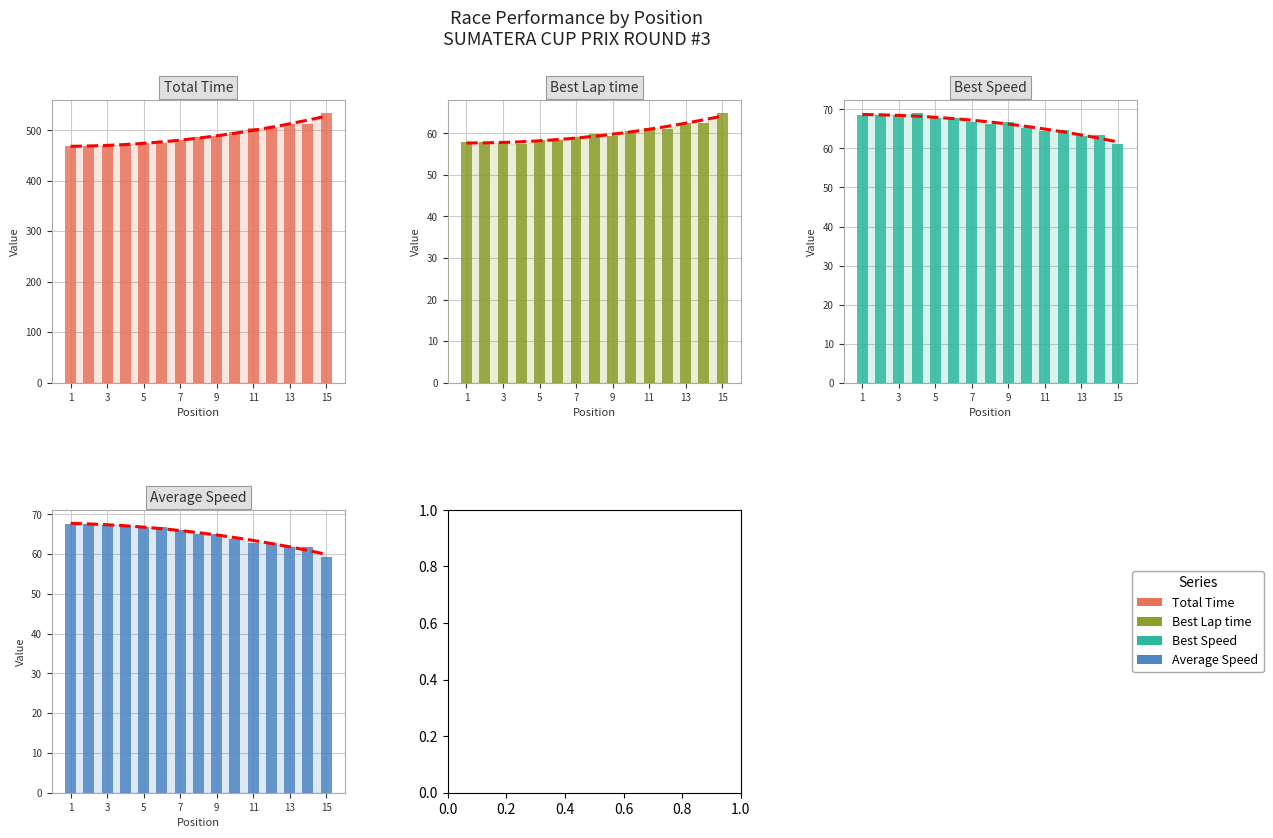

At how many categories does at least one series exceed 209?

15